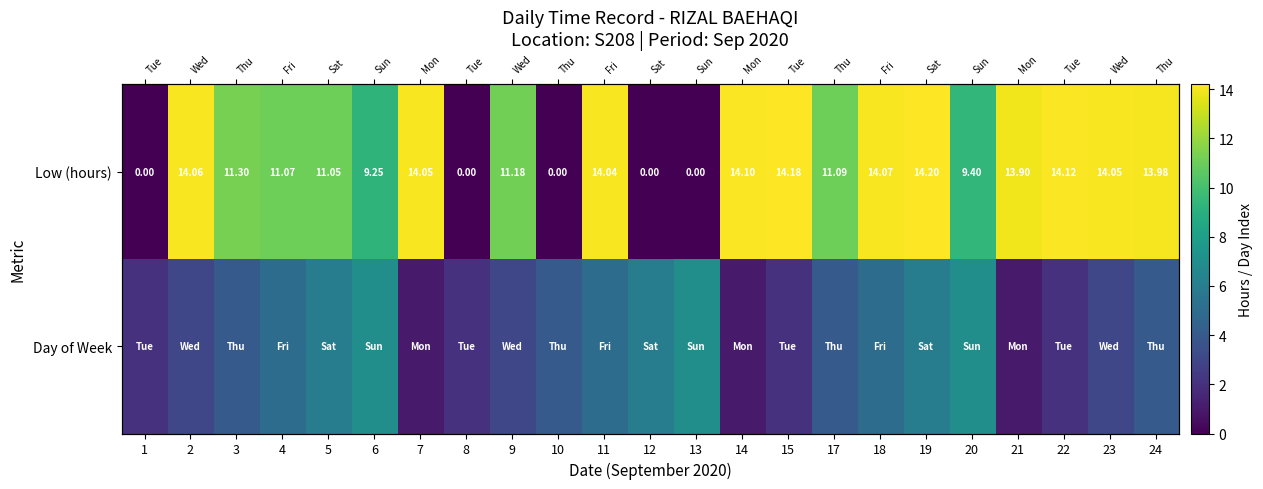

Which category has the highest value across all series?

19